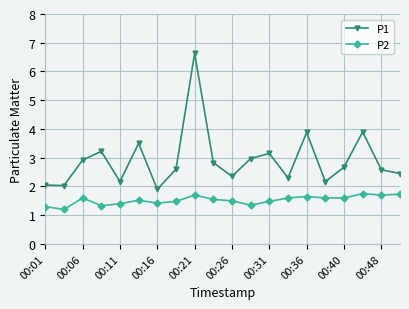

What is the sum of all P1 values?

58.3